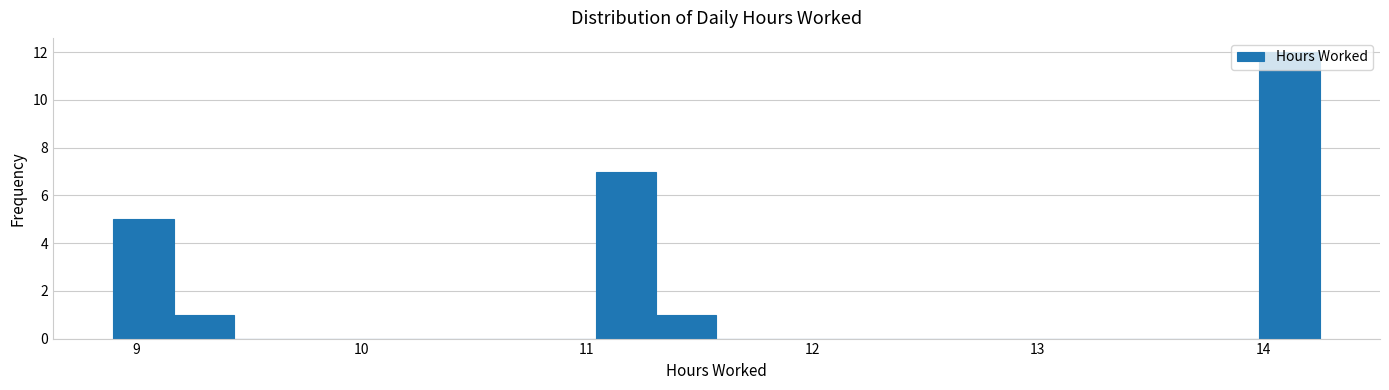

Around what value on the x-axis is the tallest bar? Give the approximate position of its centre, as read against the axis.

14.1